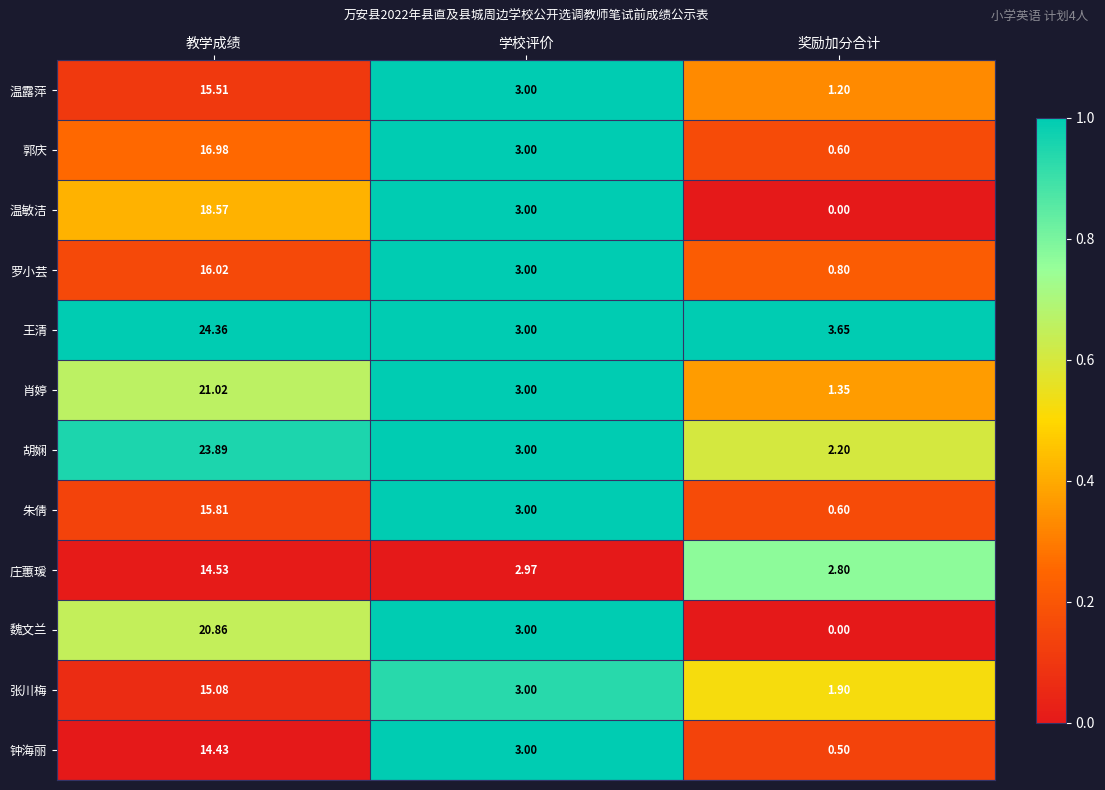

Rank the categories by 朱倩 value from lowest to highest.

奖励加分合计, 学校评价, 教学成绩